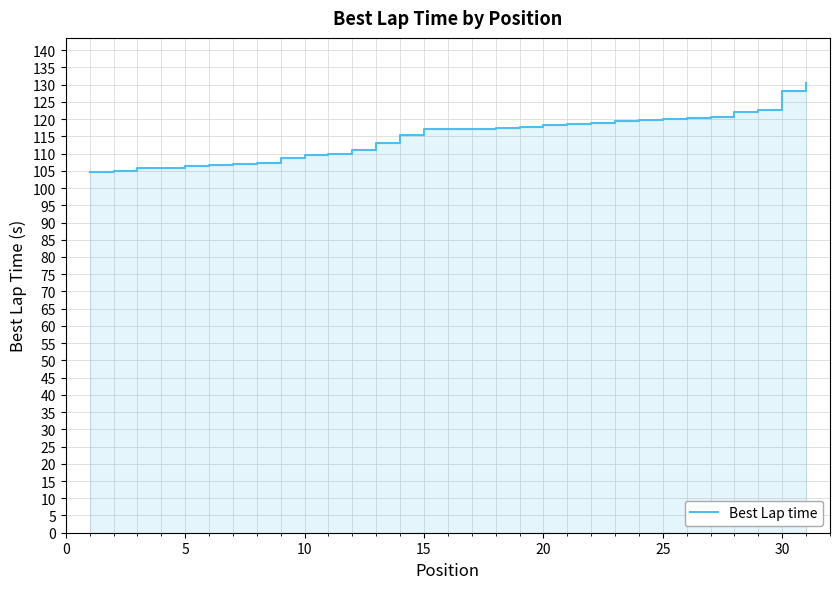

Reading right to left, what are all the values shown in this chart?

130.5	128.1	122.6	121.9	120.5	120.5	120.2	119.7	119.5	119.0	118.5	118.2	117.6	117.4	117.1	117.0	117.0	115.4	113.2	111.0	110.0	109.7	108.7	107.3	107.0	106.6	106.3	105.9	105.7	104.9	104.6